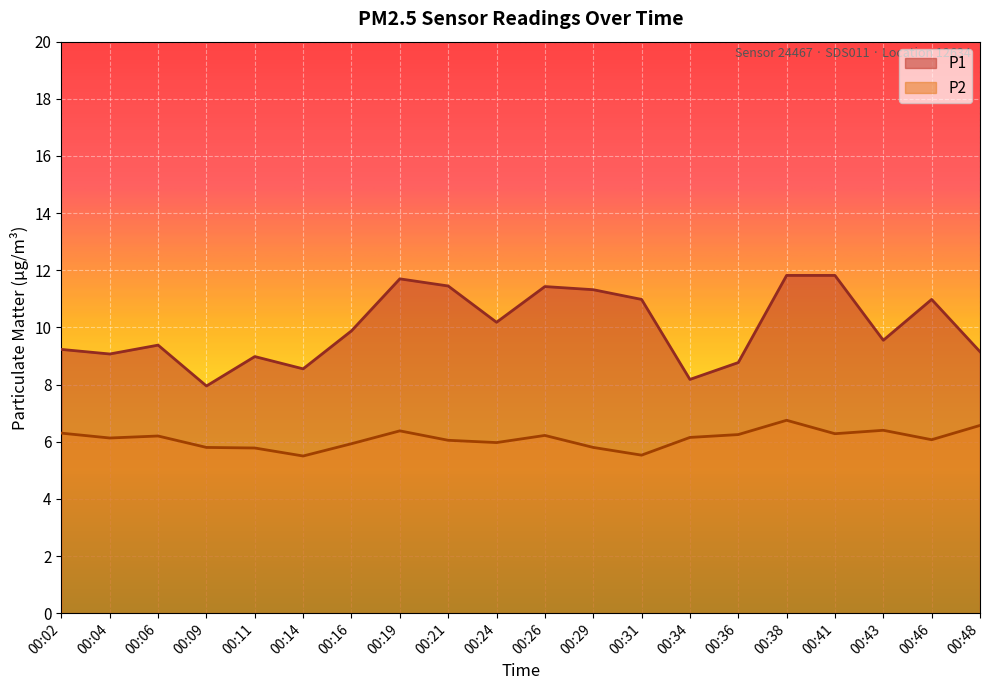

What is the minimum value for P2?

5.5